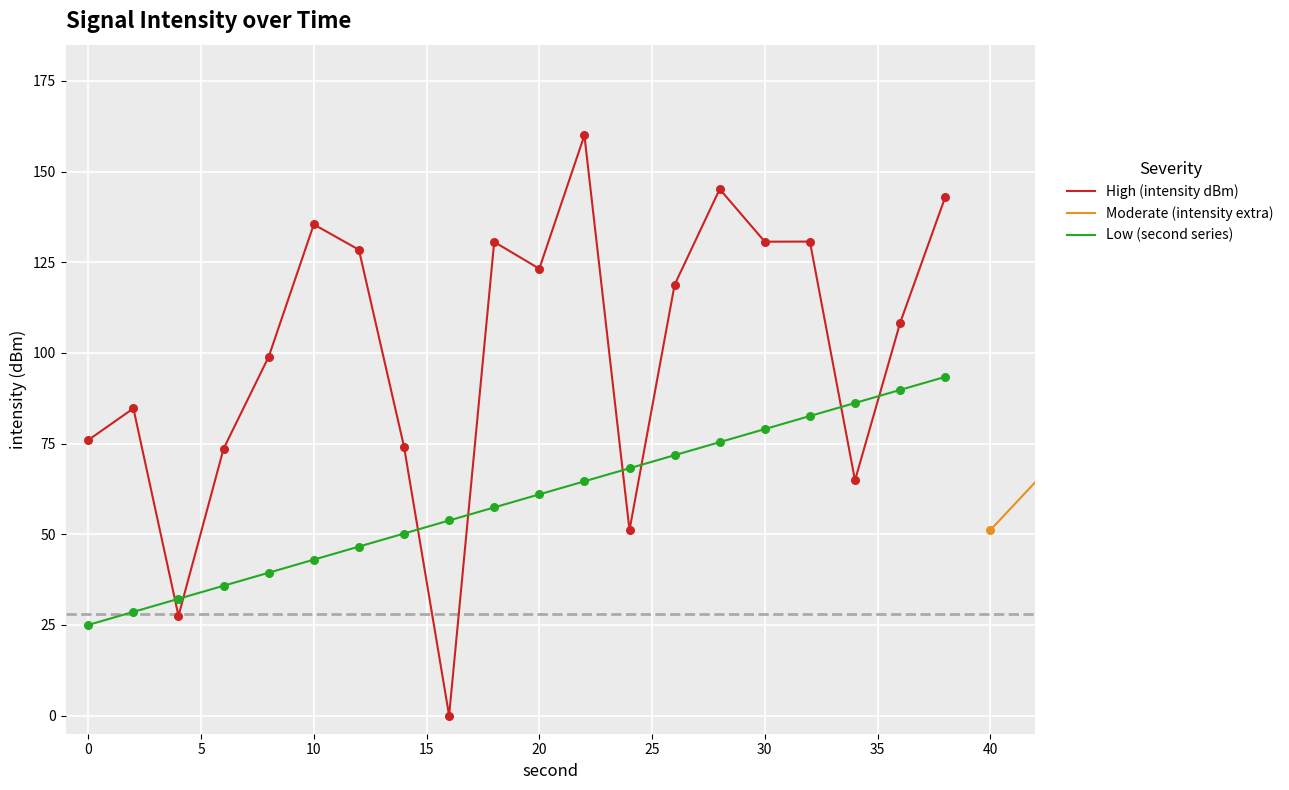

What is the highest value of the Low (second series) series?

93.4